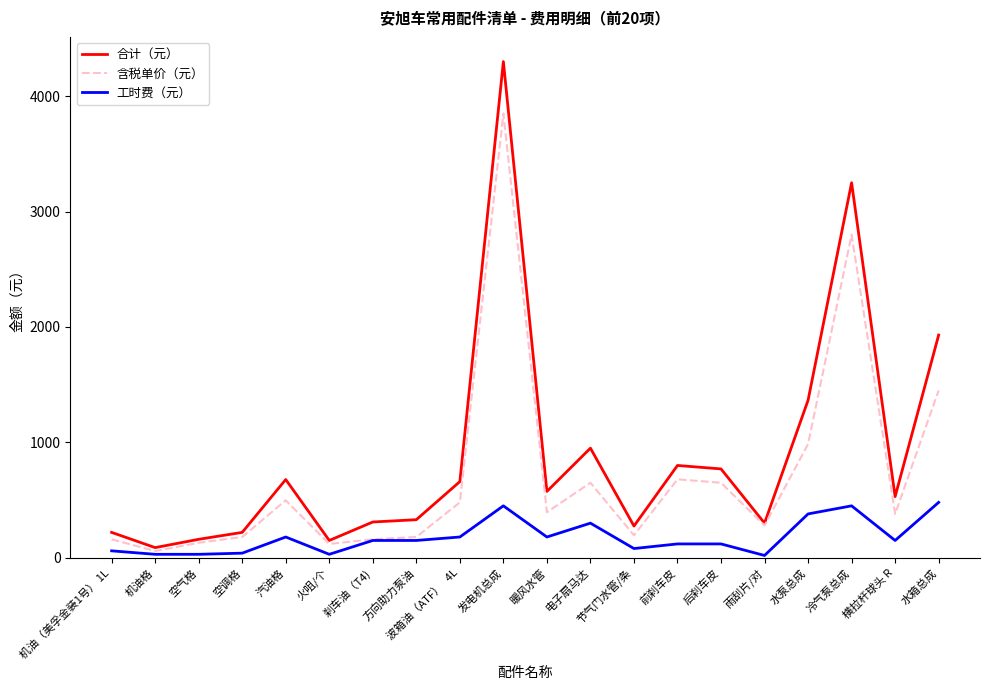

What position from the right is 后刹车皮?

6